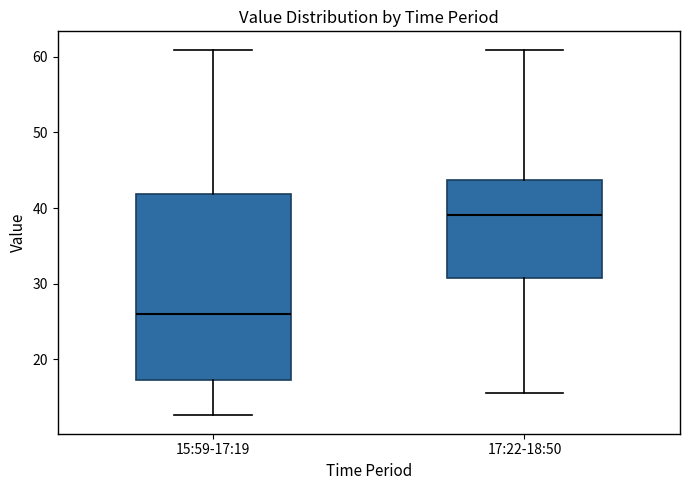

Which box's median line is the highest?

17:22-18:50